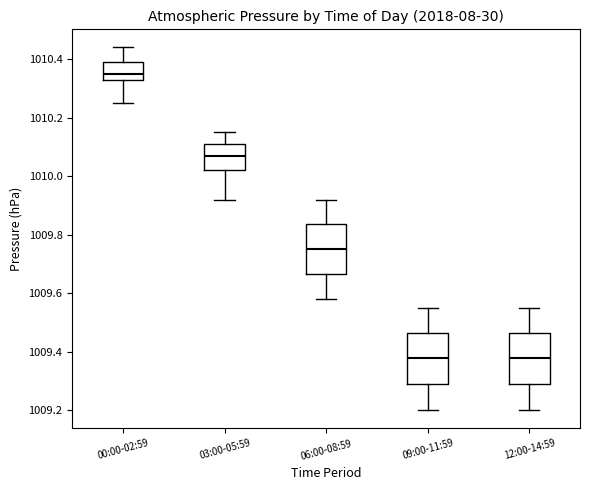

Reading left to right, transcribe this box plot: for each box, give where its median line is, the range the box spans, and where its two whiskers end, as read against the y-axis. The values are not printed on the chart, so give them approximately, as read against the axis.

00:00-02:59: median 1010.36, box 1010.34 to 1010.40, whiskers 1010.26 to 1010.44
03:00-05:59: median 1010.08, box 1010.02 to 1010.12, whiskers 1009.92 to 1010.16
06:00-08:59: median 1009.76, box 1009.66 to 1009.84, whiskers 1009.58 to 1009.92
09:00-11:59: median 1009.38, box 1009.30 to 1009.46, whiskers 1009.20 to 1009.56
12:00-14:59: median 1009.38, box 1009.30 to 1009.46, whiskers 1009.20 to 1009.56